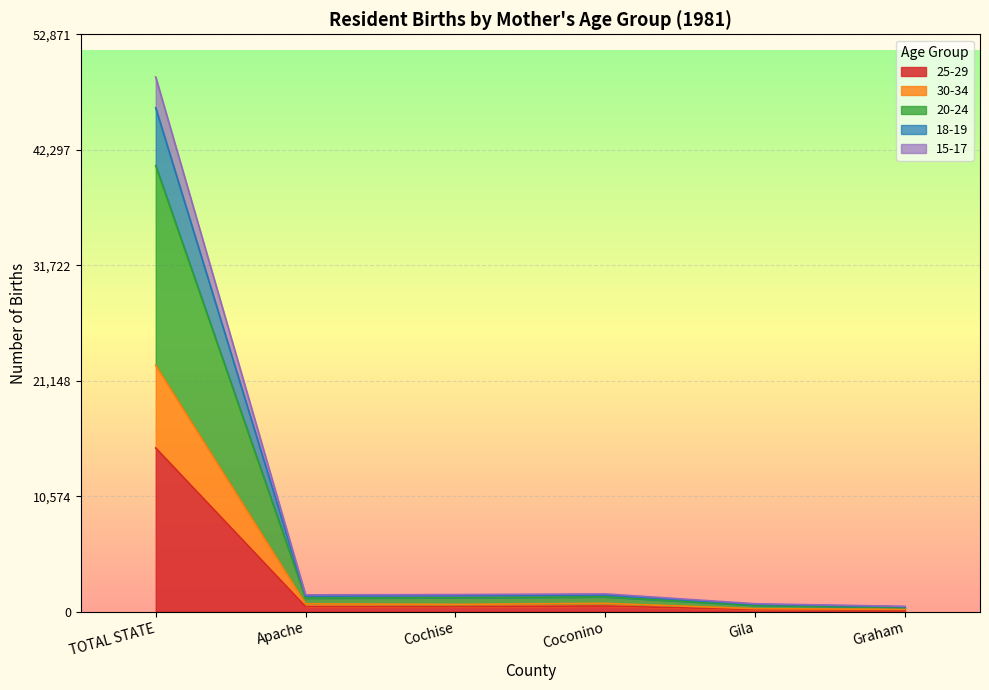

At which label does 25-29 reach its peak?

TOTAL STATE